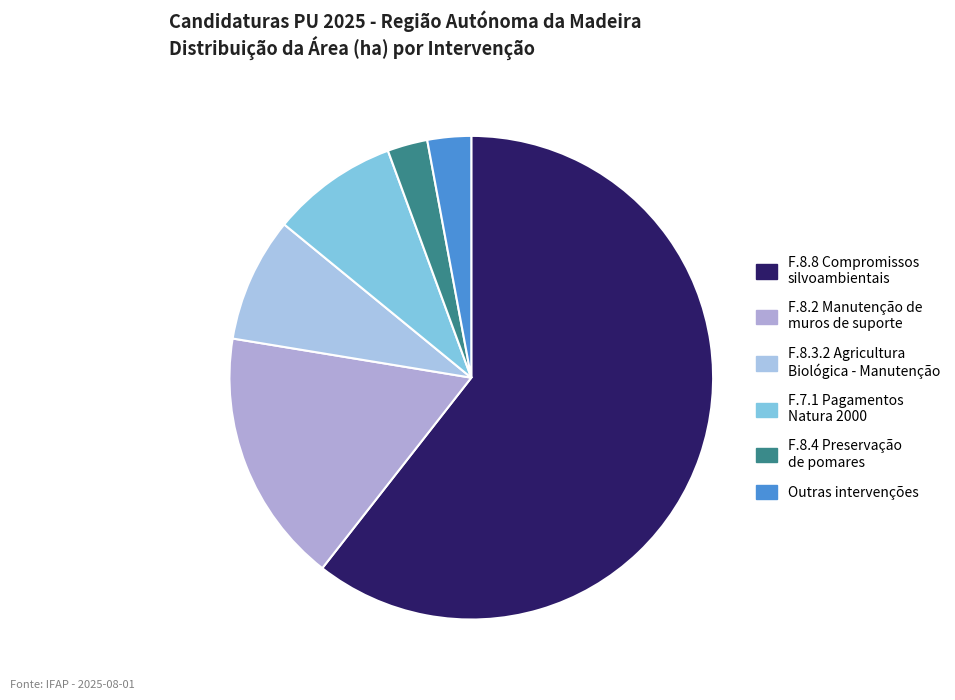

Count the number of slices in the pie.

6